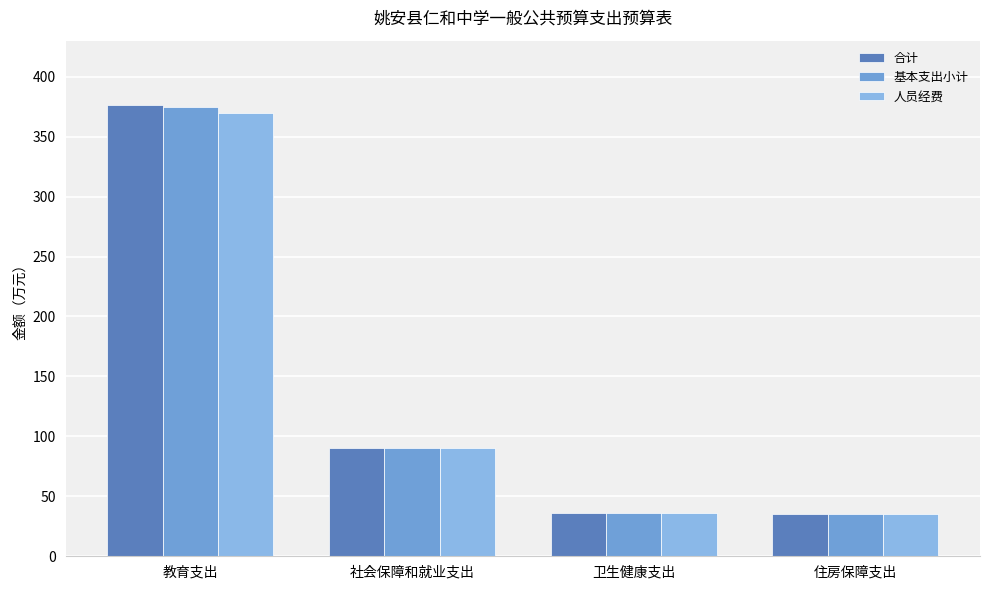

How many groups of bars are there?

4